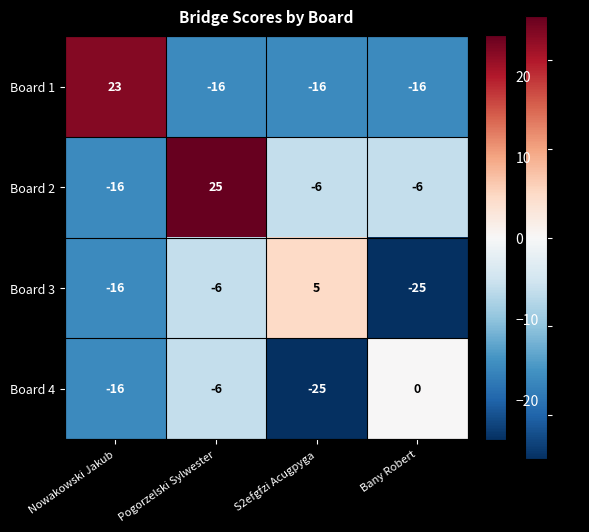

What is the approximate value of Board 2 at Pogorzelski Sylwester?

25